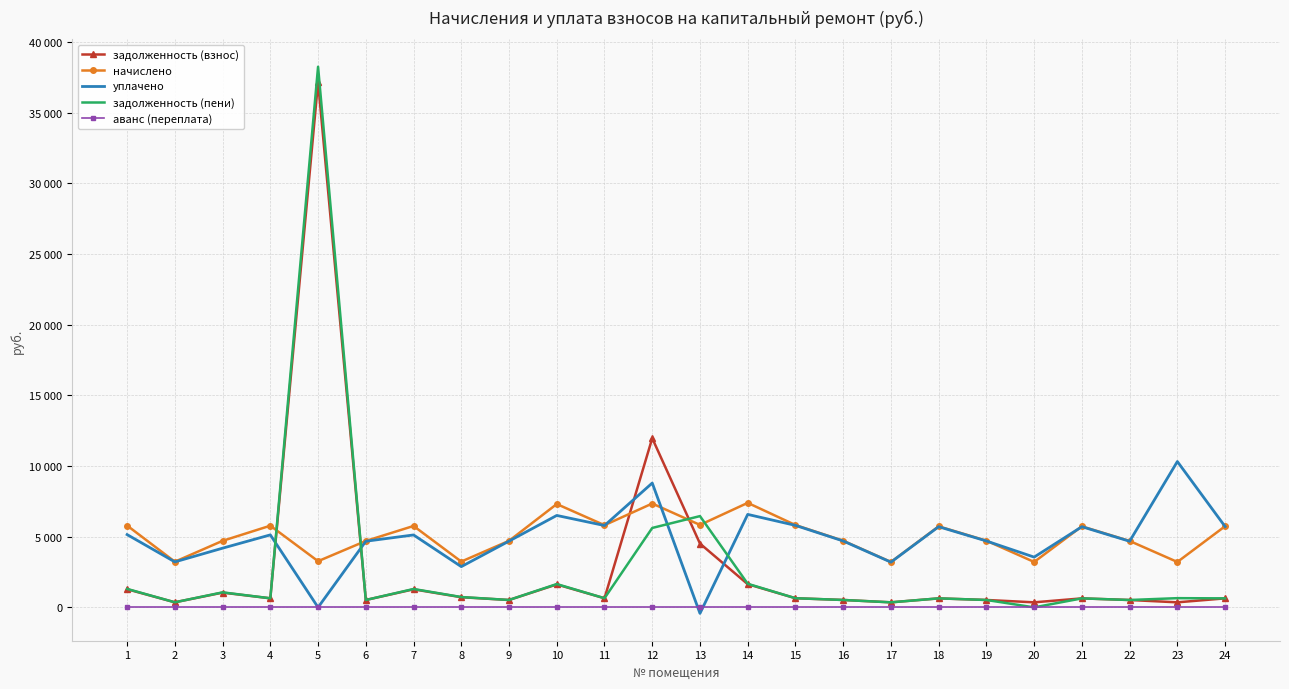

At how many categories does at least one series exceed 16555?

1